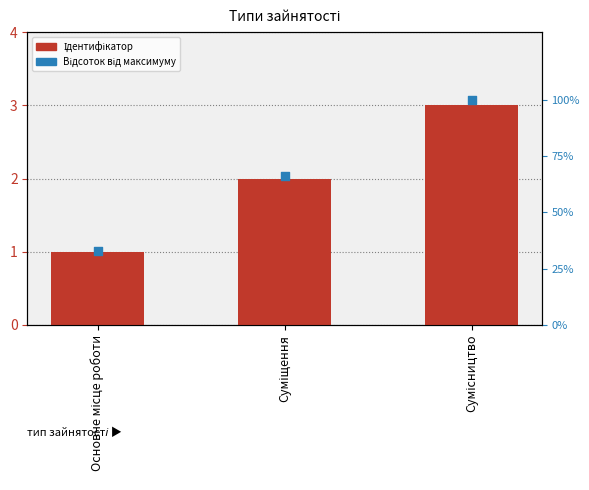

What is the total value across all series at Сумісництво?

103